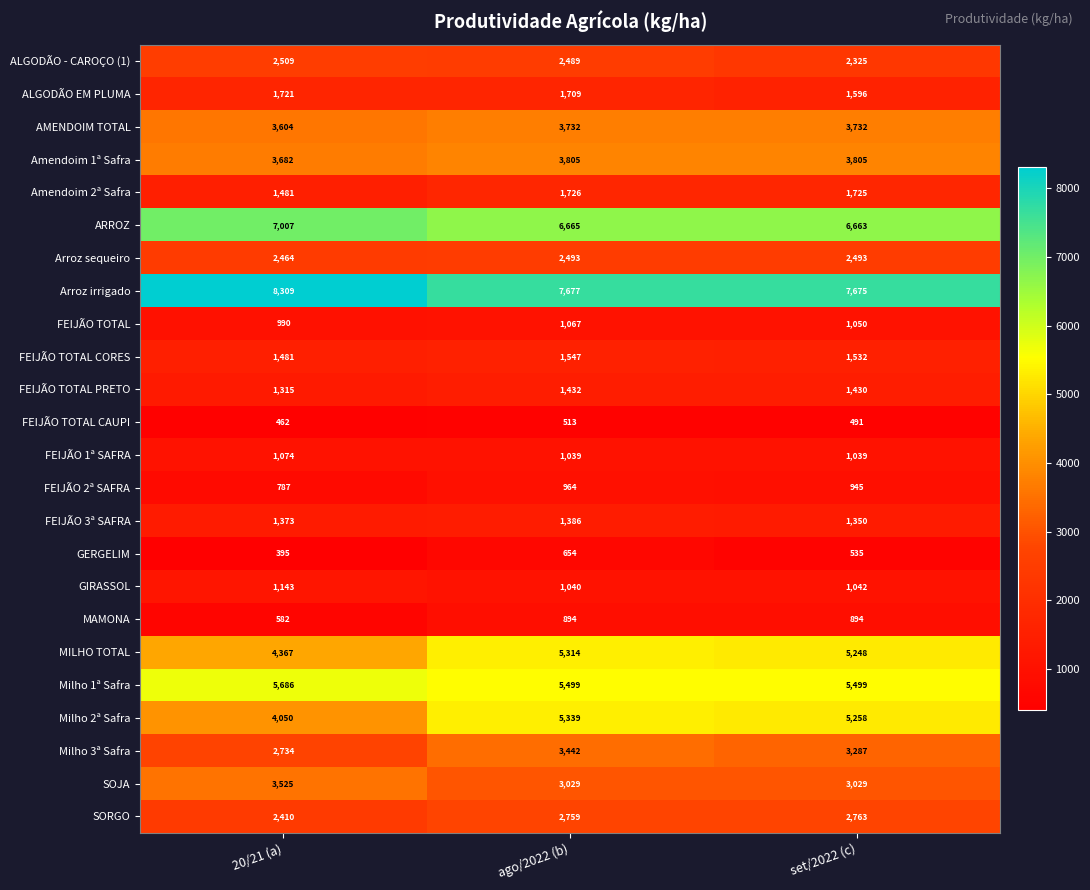

At how many categories does at least one series exceed 2081?

3